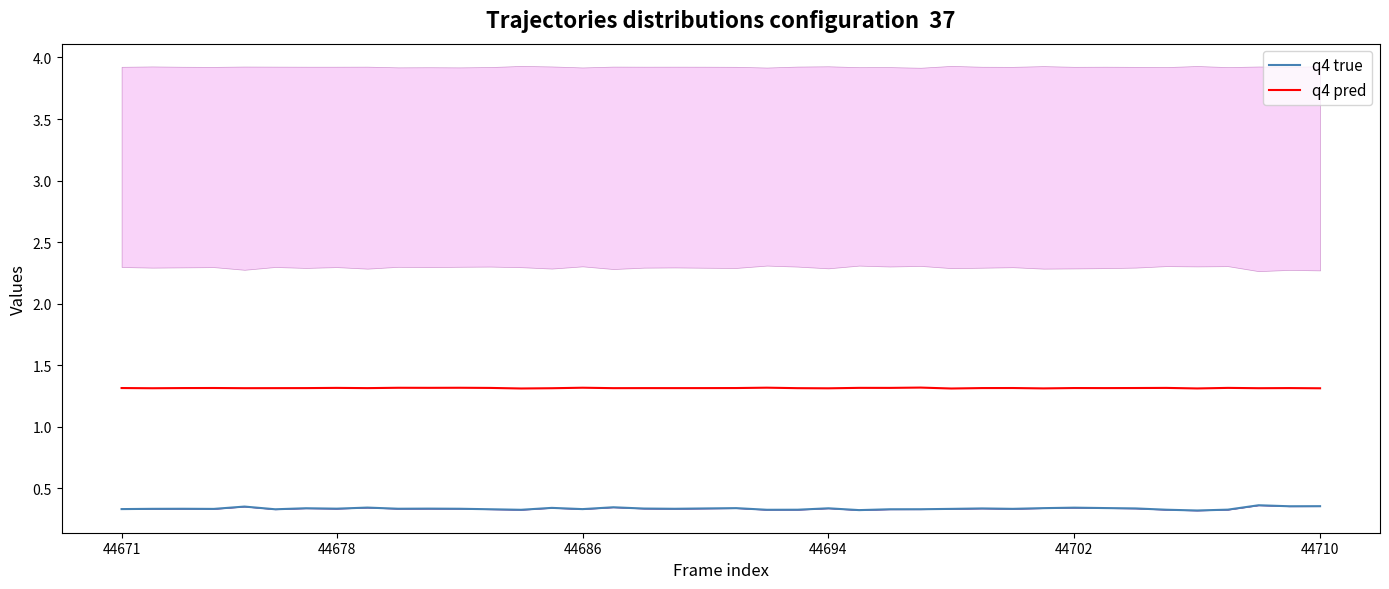

At how many categories does at least one series exceed 0?

40